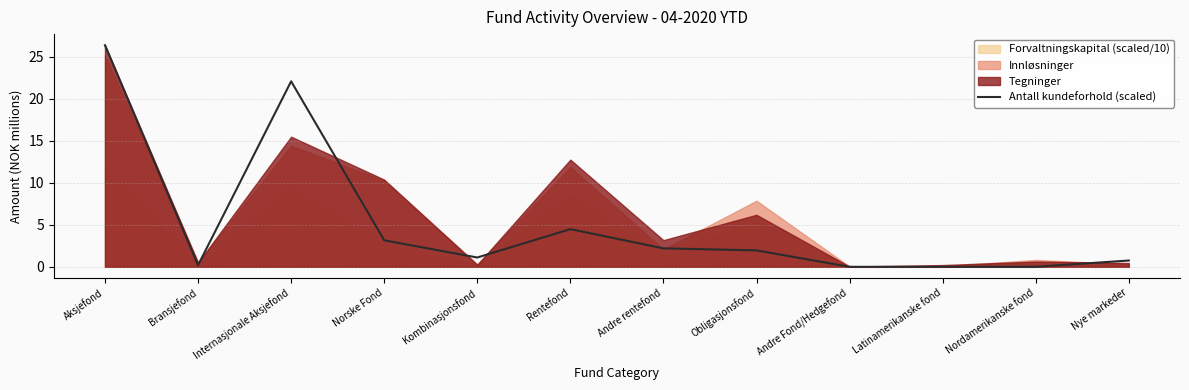

Reading left to right, what are all the values shown in this chart?

26.4	0.2	22.1	3.2	1.1	4.5	2.2	2.0	0.0	0.0	0.0	0.7